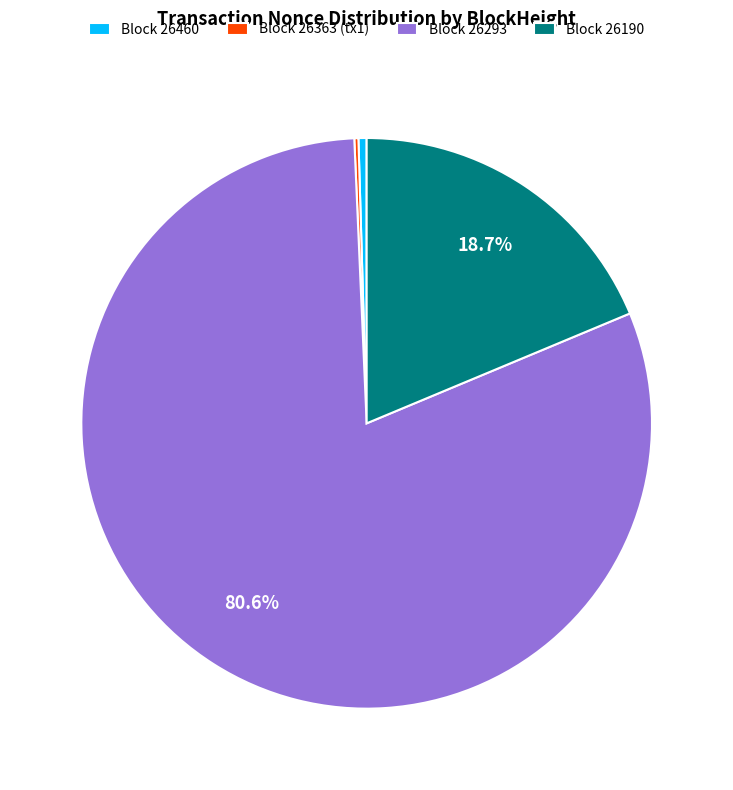

What is the total percentage of Block 26190 and Block 26293?

99.3%